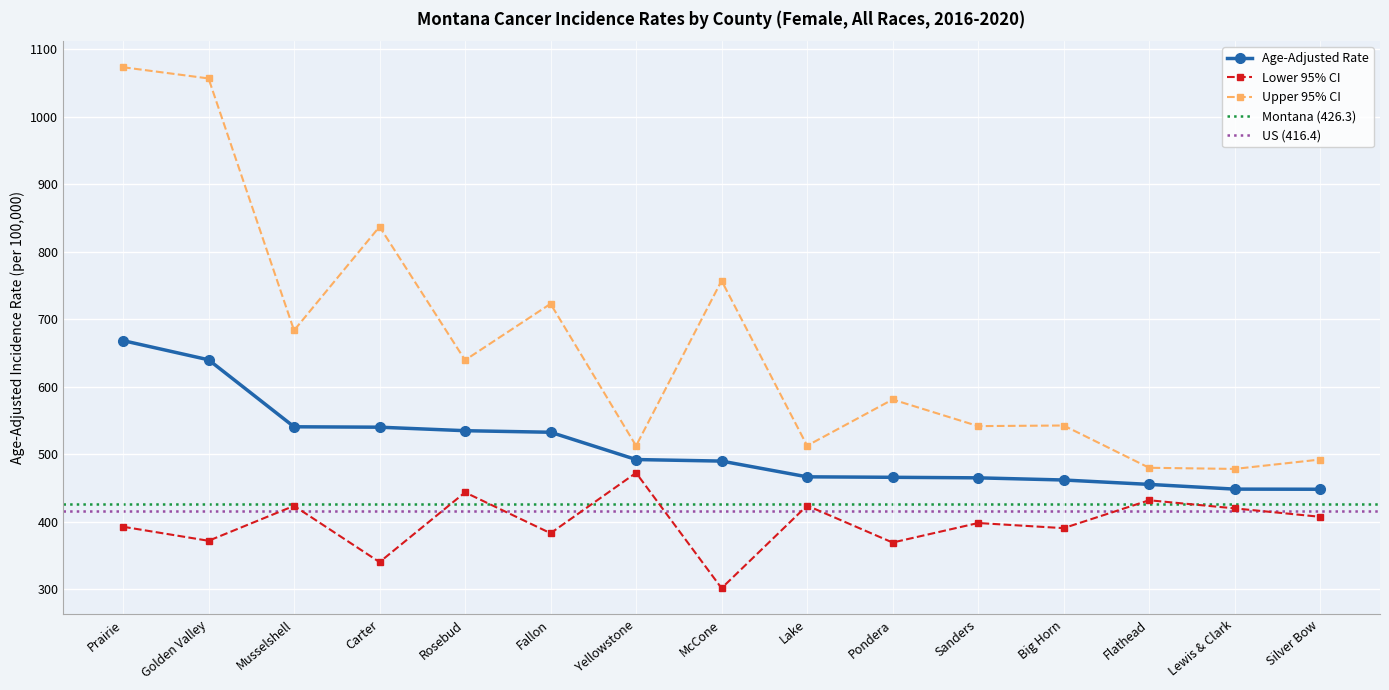

True or false: Age-Adjusted Rate has a value of 466.0 at Pondera.

True